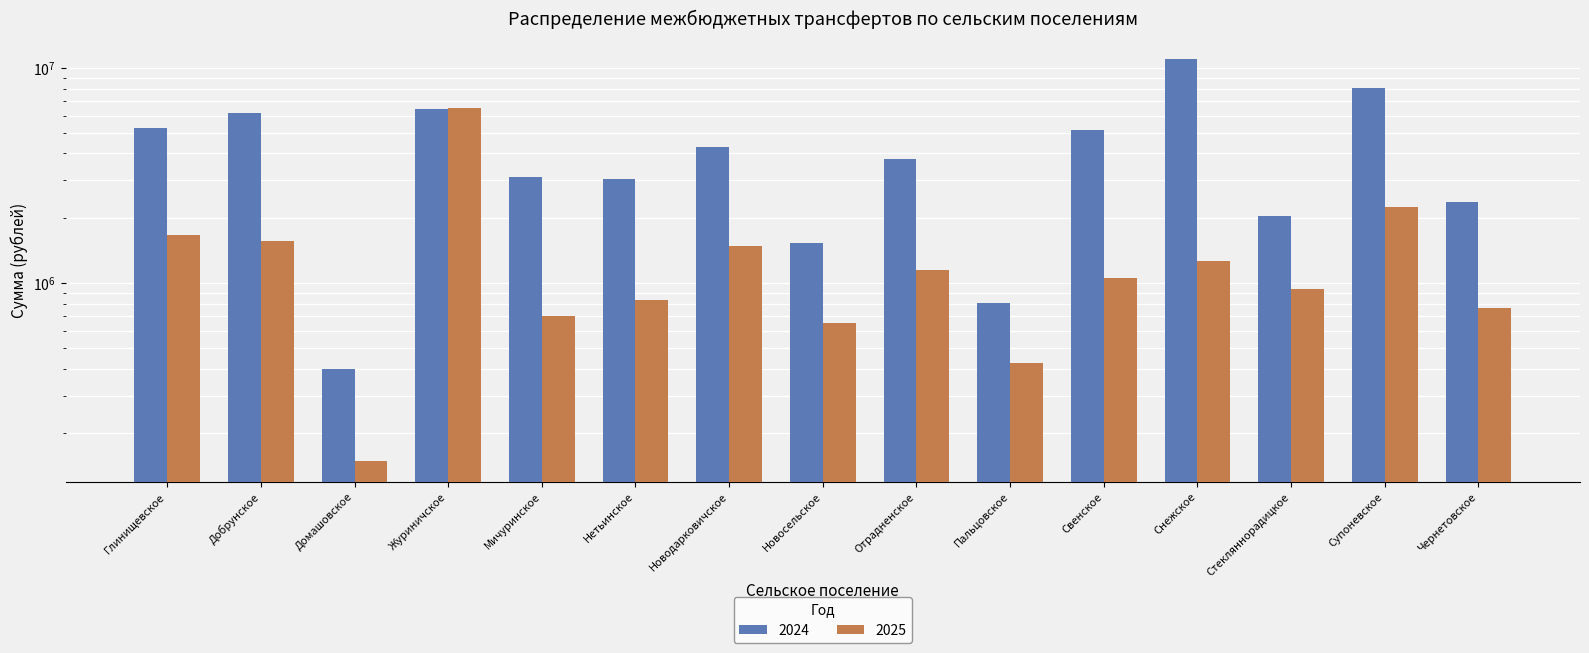

At which label is 2025 closest to 3315394?

Супоневское